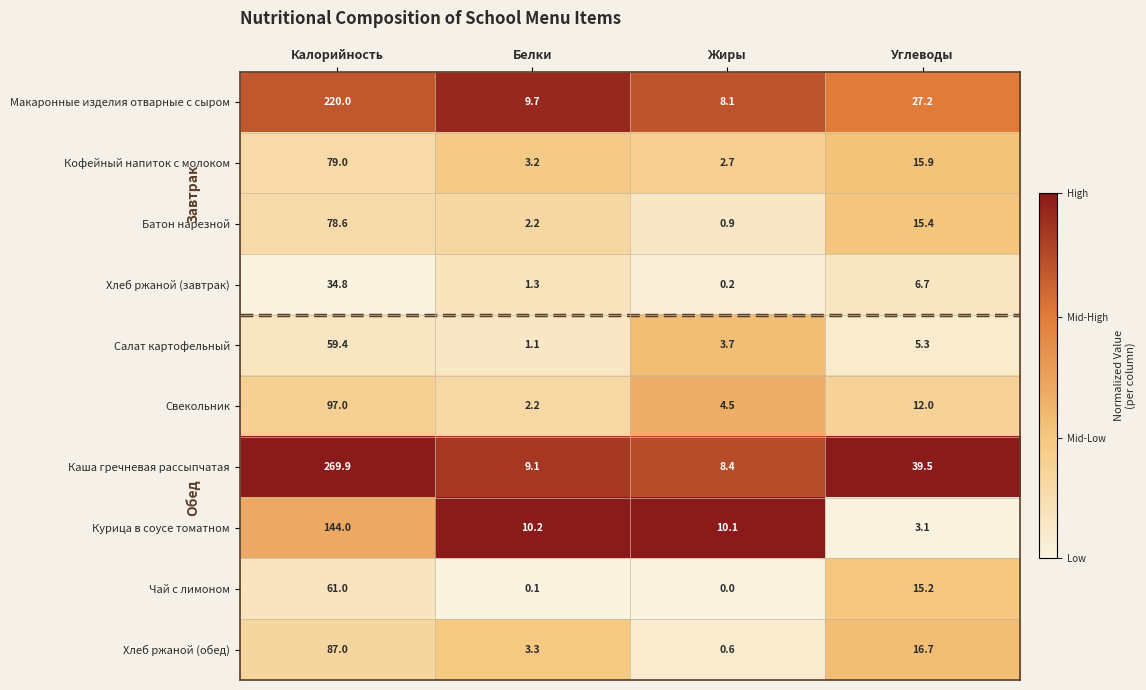

Which label corresponds to the largest value in the chart?

Калорийность